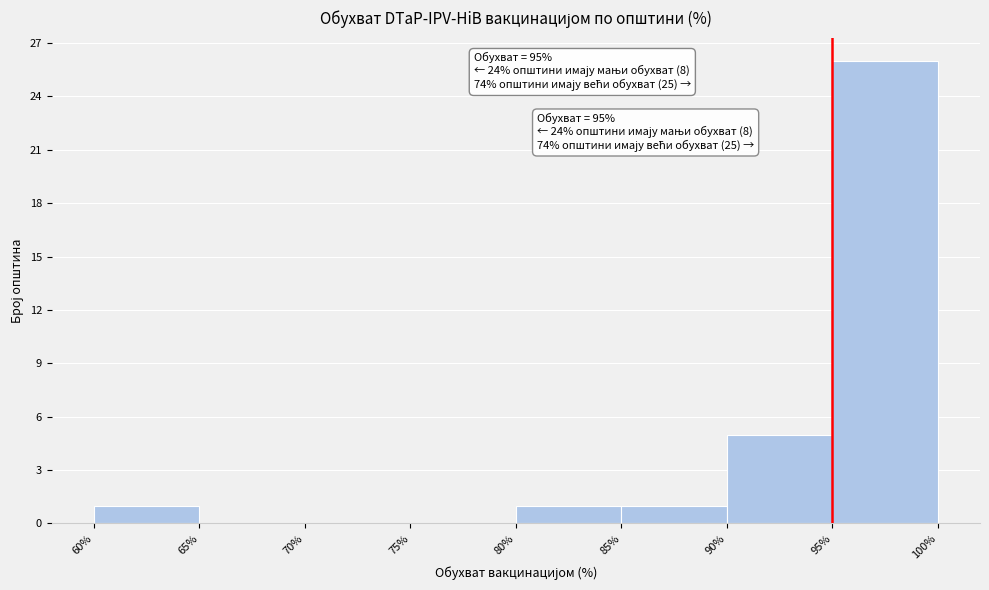

Over which range of the x-axis is the bar tallest?

95% to 100%